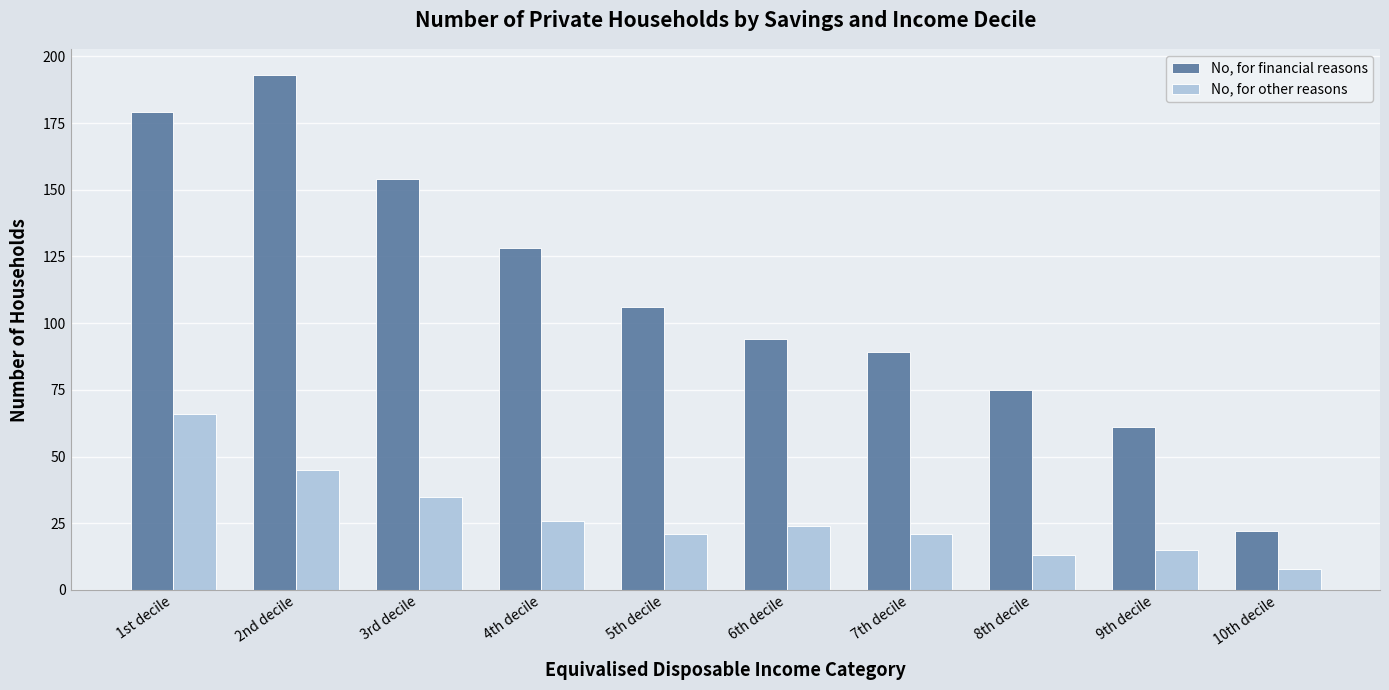

What is the average value of the No, for financial reasons series?

110